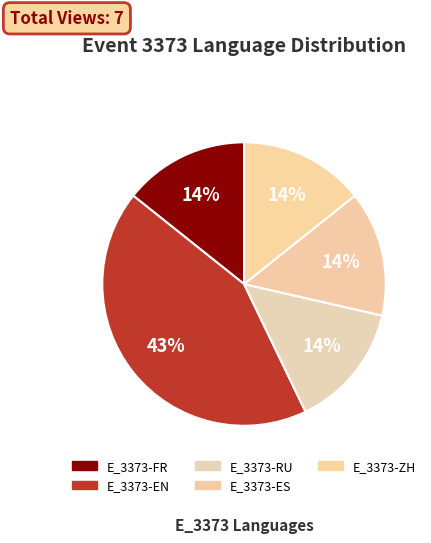

What percentage is the E_3373-FR slice, to the nearest percent?

14%